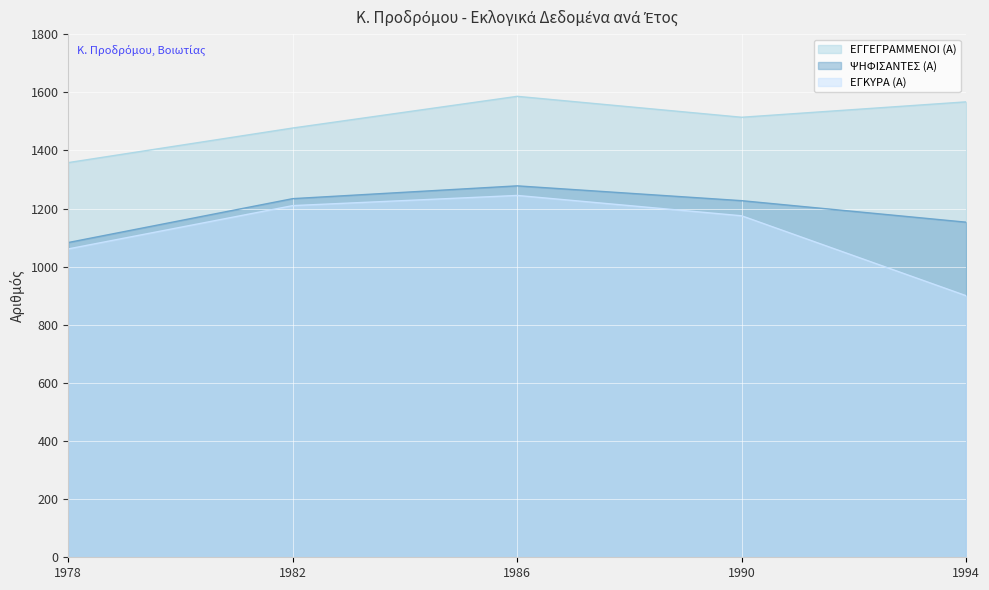

True or false: ΨΗΦΙΣΑΝΤΕΣ (Α) and ΕΓΚΥΡΑ (Α) cross at least once.

False